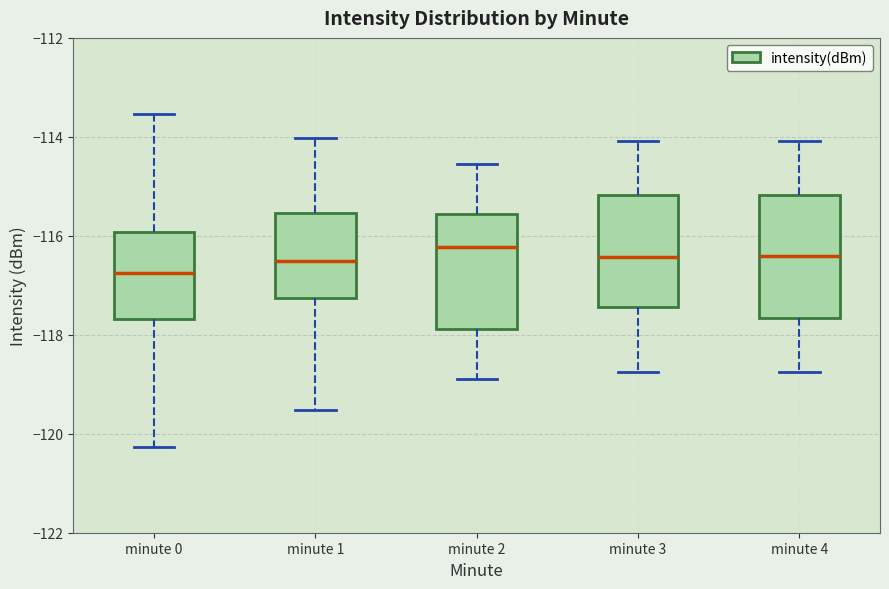

Reading left to right, read every box against the y-axis: the position of its median line, the range the box covers, and the ends of its whiskers. The values are not printed on the chart, so give them approximately, as read against the axis.

minute 0: median -116.8, box -117.6 to -116.0, whiskers -120.2 to -113.6
minute 1: median -116.6, box -117.2 to -115.6, whiskers -119.6 to -114.0
minute 2: median -116.2, box -117.8 to -115.6, whiskers -118.8 to -114.6
minute 3: median -116.4, box -117.4 to -115.2, whiskers -118.8 to -114.0
minute 4: median -116.4, box -117.6 to -115.2, whiskers -118.8 to -114.0